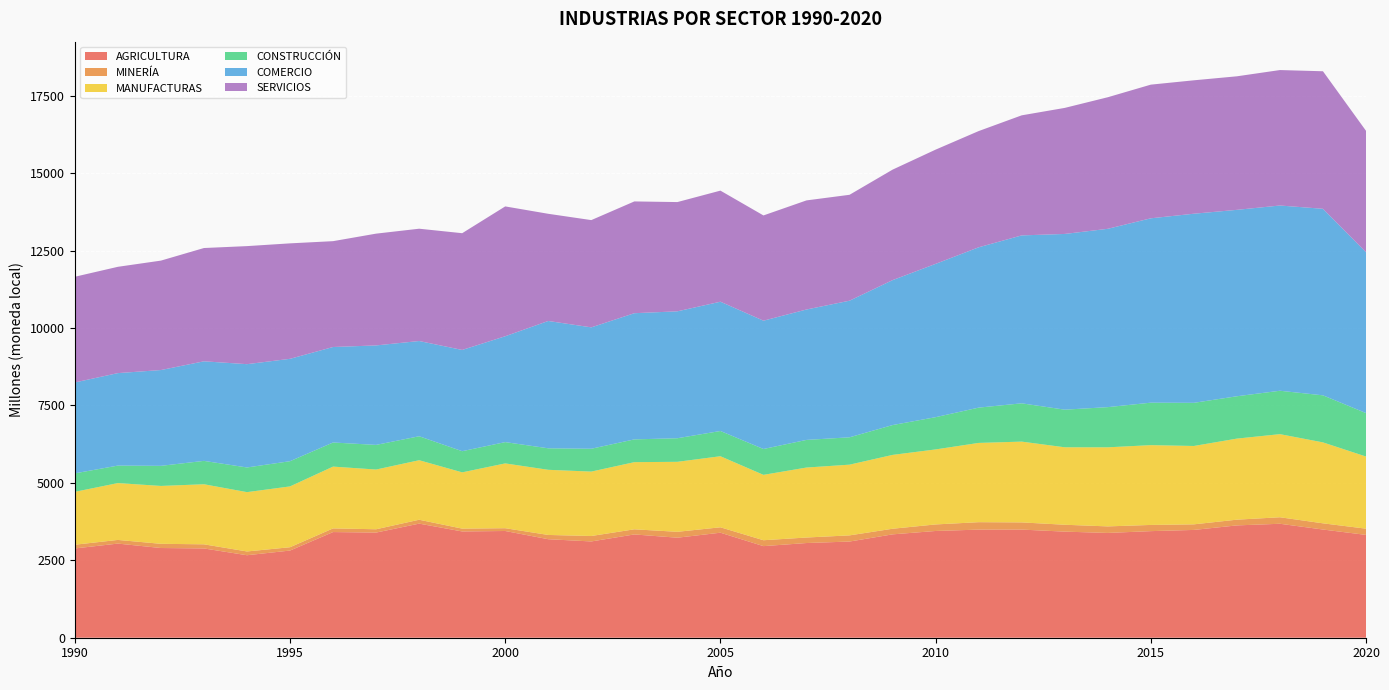

Reading left to right, transcribe all the data shown in this chart.

AGRICULTURA: 1990=2882.2	1991=3038.8	1992=2896.0	1993=2882.1	1994=2663.2	1995=2814.1	1996=3411.0	1997=3394.4	1998=3683.5	1999=3430.6	2000=3445.5	2001=3180.2	2002=3108.1	2003=3334.3	2004=3229.0	2005=3390.6	2006=2957.1	2007=3057.0	2008=3105.0	2009=3337.0	2010=3446.0	2011=3490.0	2012=3491.0	2013=3425.0	2014=3383.0	2015=3441.0	2016=3480.0	2017=3626.0	2018=3679.0	2019=3493.0	2020=3319.6
MINERÍA: 1990=120.4	1991=118.3	1992=135.7	1993=133.1	1994=121.4	1995=107.4	1996=118.2	1997=107.1	1998=125.4	1999=91.5	2000=89.9	2001=137.5	2002=176.1	2003=165.7	2004=190.0	2005=174.5	2006=190.2	2007=178.0	2008=199.0	2009=181.0	2010=211.0	2011=240.0	2012=232.0	2013=222.0	2014=211.0	2015=200.0	2016=180.0	2017=185.0	2018=210.0	2019=200.0	2020=200.9
MANUFACTURAS: 1990=1707.3	1991=1835.3	1992=1868.4	1993=1939.3	1994=1915.4	1995=1963.8	1996=1995.1	1997=1928.0	1998=1921.8	1999=1816.6	2000=2092.1	2001=2103.2	2002=2079.2	2003=2168.0	2004=2260.0	2005=2293.9	2006=2110.7	2007=2259.0	2008=2283.0	2009=2384.0	2010=2422.0	2011=2559.0	2012=2608.0	2013=2501.0	2014=2553.0	2015=2576.0	2016=2530.0	2017=2617.0	2018=2683.0	2019=2613.0	2020=2328.8
CONSTRUCCIÓN: 1990=596.2	1991=564.5	1992=648.7	1993=754.5	1994=796.1	1995=813.5	1996=778.3	1997=795.4	1998=773.4	1999=683.0	2000=687.2	2001=694.1	2002=737.2	2003=734.9	2004=761.0	2005=814.9	2006=834.7	2007=892.0	2008=883.0	2009=963.0	2010=1041.0	2011=1139.0	2012=1236.0	2013=1214.0	2014=1297.0	2015=1371.0	2016=1393.0	2017=1367.0	2018=1401.0	2019=1519.0	2020=1402.7
COMERCIO: 1990=2934.7	1991=2985.4	1992=3092.6	1993=3214.3	1994=3335.0	1995=3305.2	1996=3082.7	1997=3211.4	1998=3074.6	1999=3268.7	2000=3417.7	2001=4110.5	2002=3918.7	2003=4073.3	2004=4097.0	2005=4173.5	2006=4142.3	2007=4210.0	2008=4410.0	2009=4679.0	2010=4949.0	2011=5176.0	2012=5421.0	2013=5673.0	2014=5757.0	2015=5952.0	2016=6105.0	2017=6018.0	2018=5980.0	2019=6022.0	2020=5192.3
SERVICIOS: 1990=3412.2	1991=3431.9	1992=3532.8	1993=3657.3	1994=3811.0	1995=3727.2	1996=3417.0	1997=3608.7	1998=3625.5	1999=3768.7	2000=4191.5	2001=3460.0	2002=3462.8	2003=3608.6	2004=3527.0	2005=3586.2	2006=3397.7	2007=3522.0	2008=3419.0	2009=3567.0	2010=3688.0	2011=3752.0	2012=3876.0	2013=4069.0	2014=4247.0	2015=4315.0	2016=4307.0	2017=4311.0	2018=4373.0	2019=4440.0	2020=3920.3